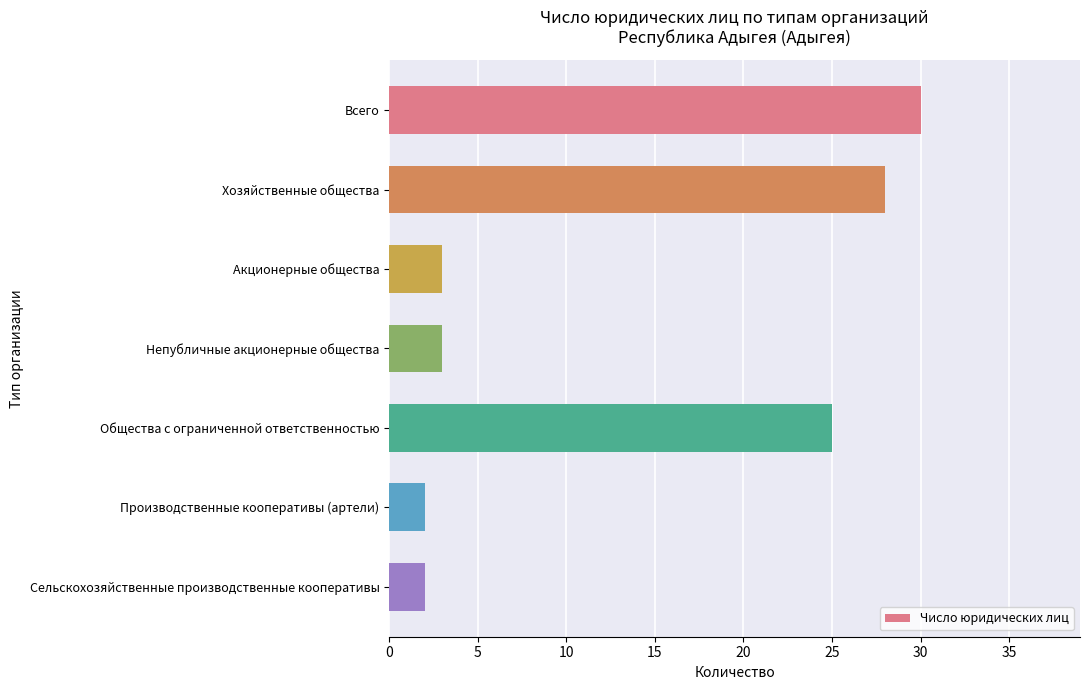

What is the difference between the values at Всего and Общества с ограниченной ответственностью?

5